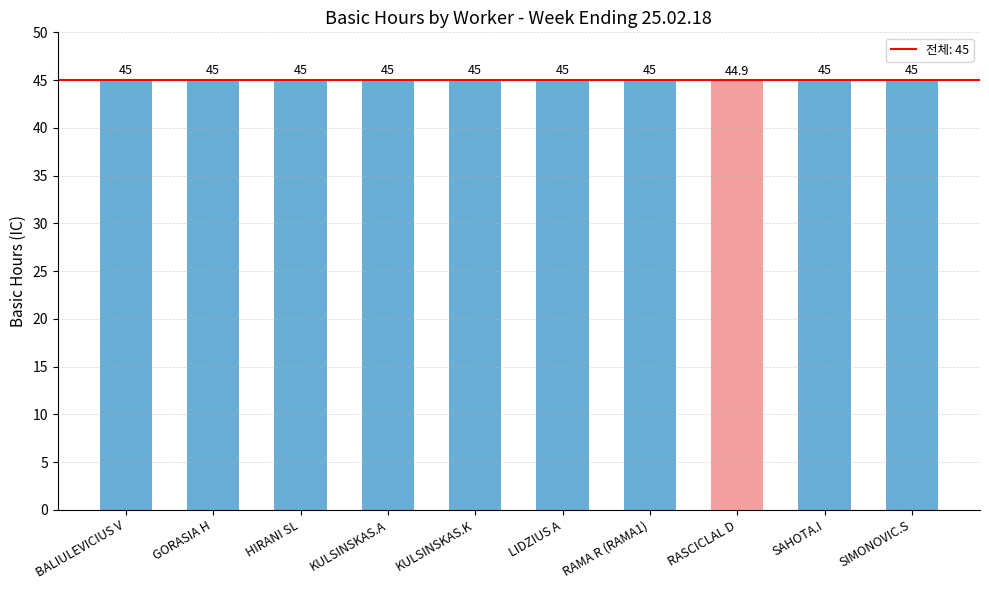

What is the average value?

45.0